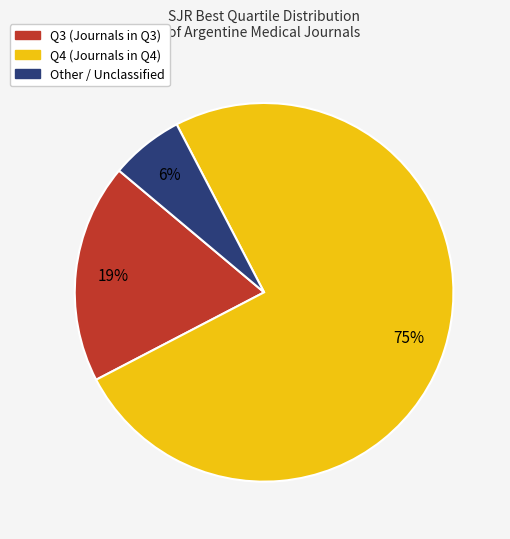

Do Q4 and Q3 together represent more than half of the pie?

Yes